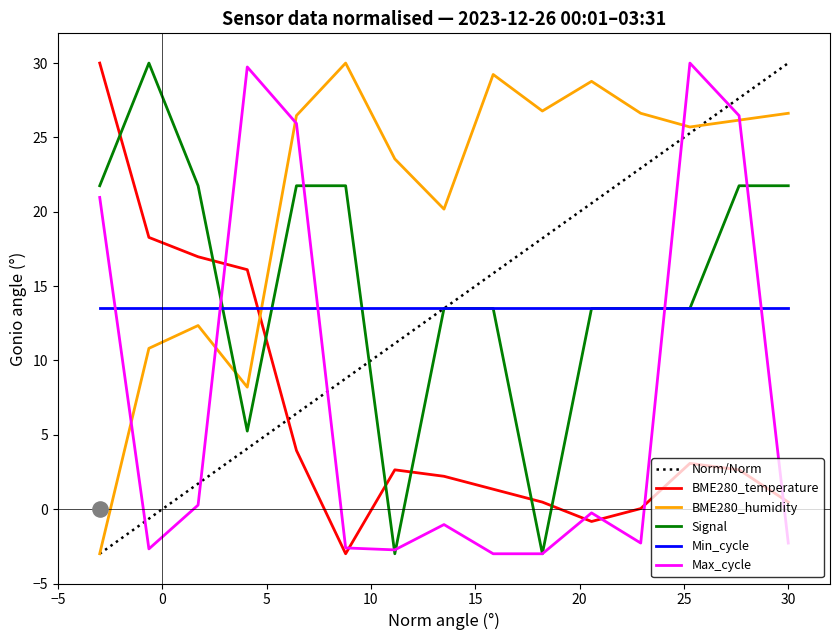

What are all the series names shown in the legend?

Norm/Norm, BME280_temperature, BME280_humidity, Signal, Min_cycle, Max_cycle